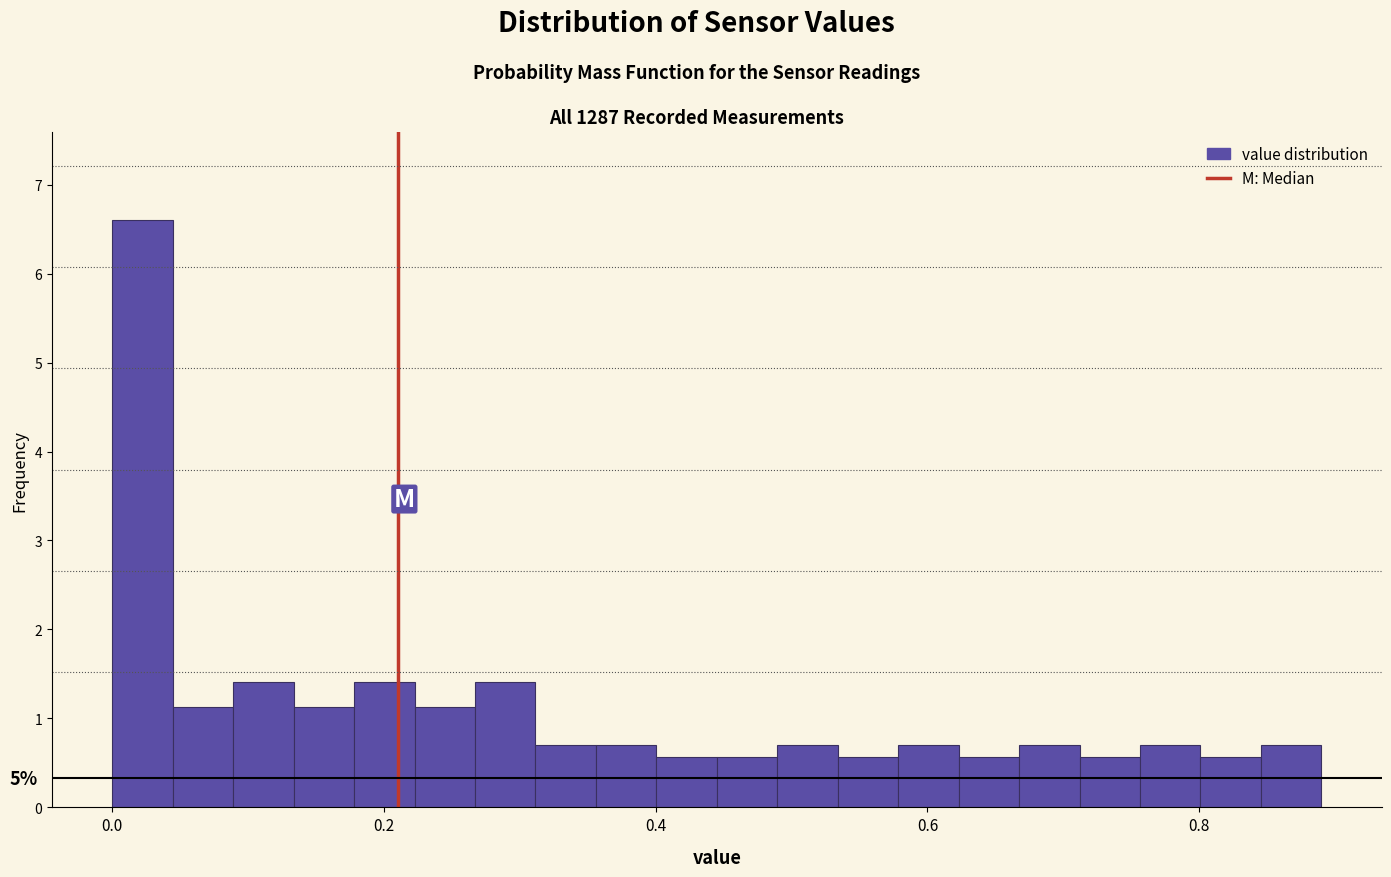

Read against the x-axis, roughly where is the centre of the tallest bar?

0.02